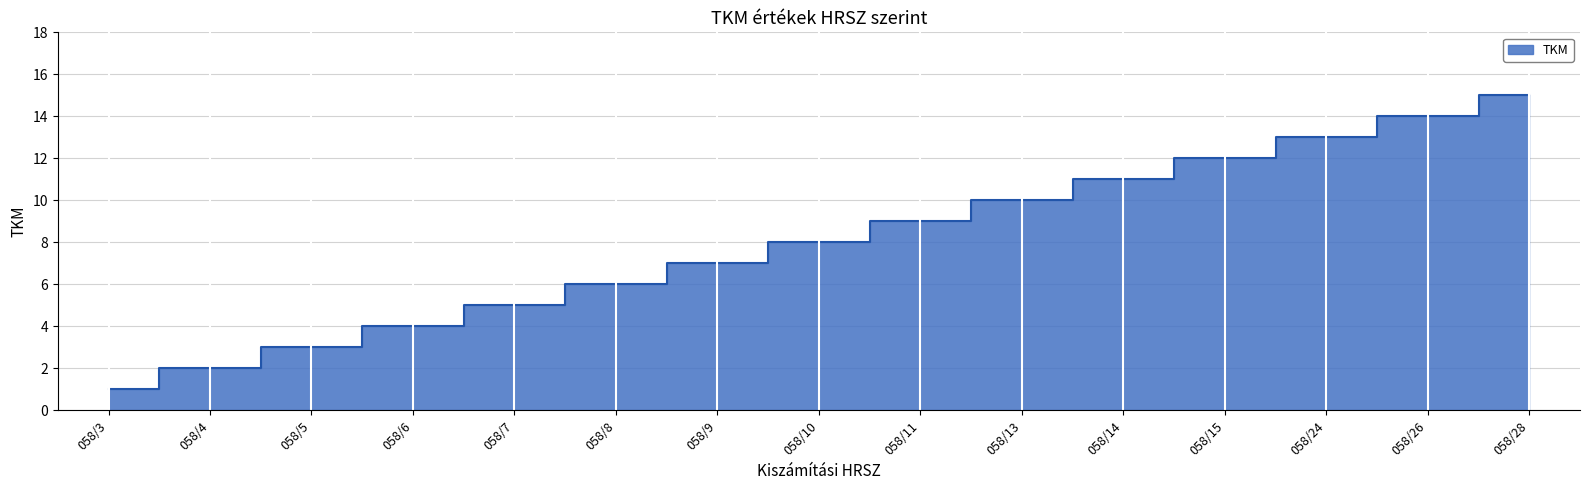

Reading right to left, what are all the values shown in this chart?

15	14	13	12	11	10	9	8	7	6	5	4	3	2	1